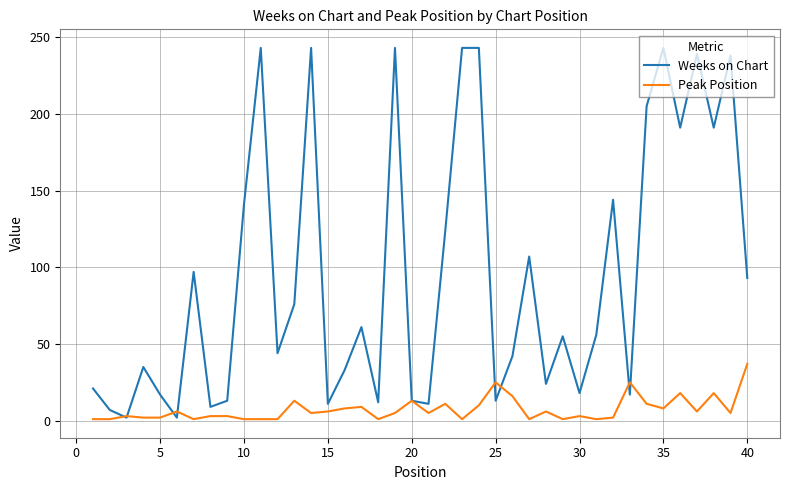

Which series has the widest spread of values?

Weeks on Chart